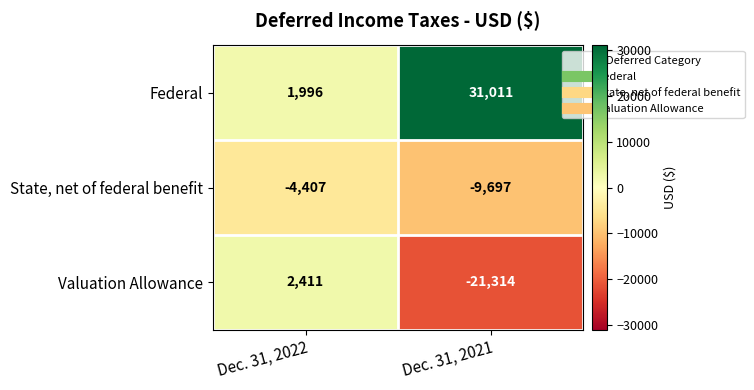

What is the greatest value displayed?

31011